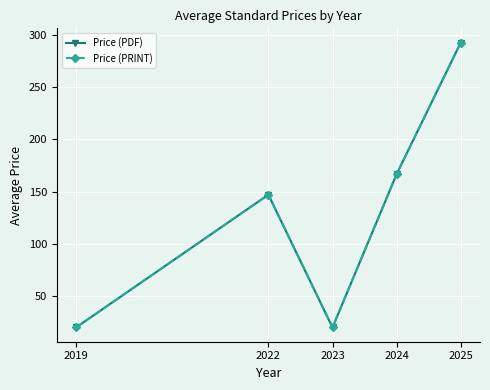

Is this an area chart (filled region under the line)?

No